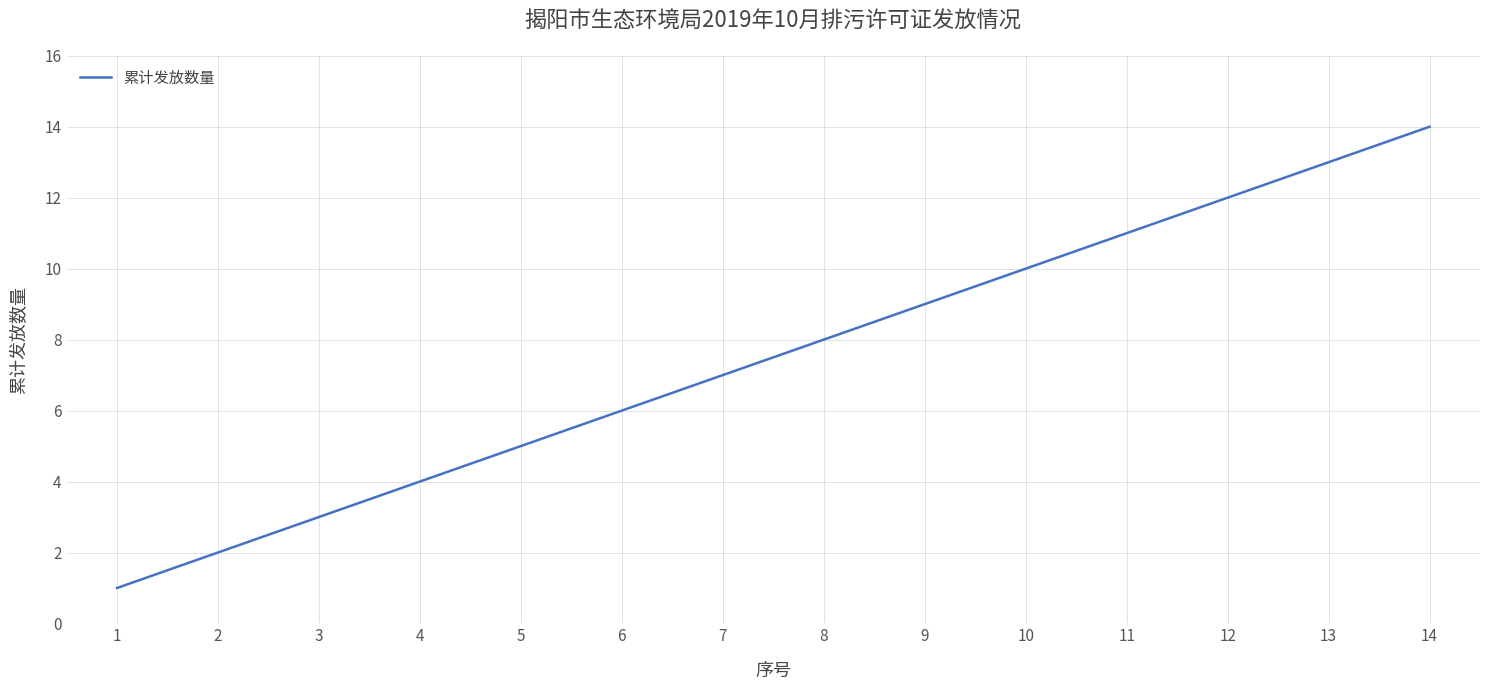

What is the change in value from 9 to 12?

+3